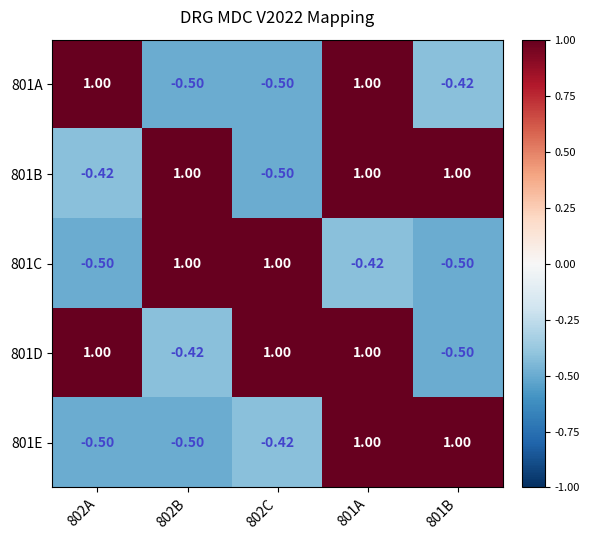

Is the value of 801A at 801B greater than the value of 801B at 801A?

No